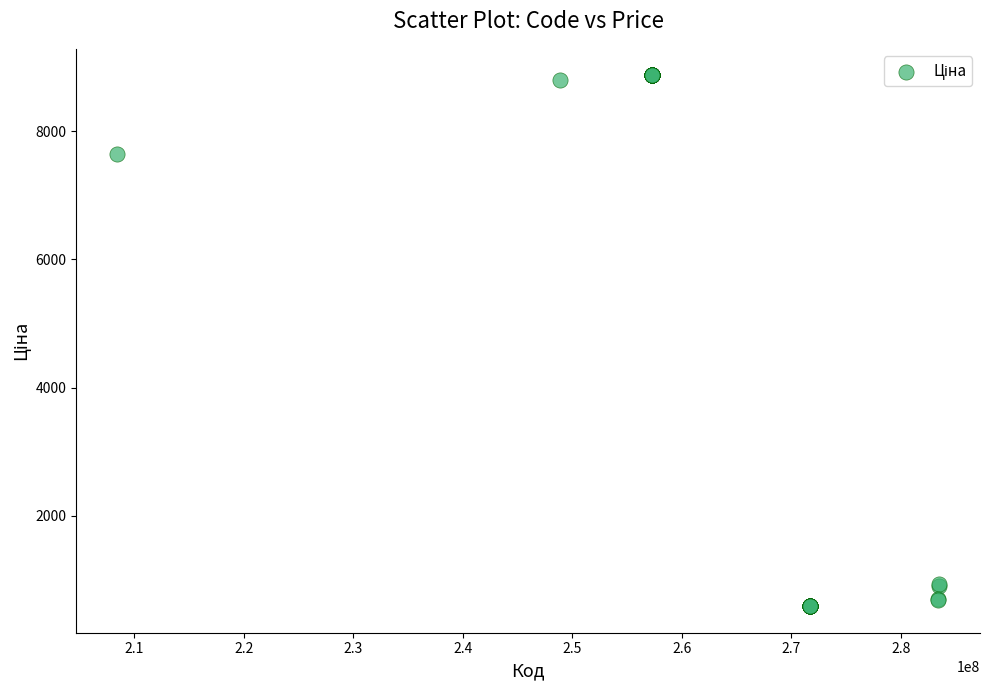

What Y value in the scatter plot is closest to 4730?

7641.9